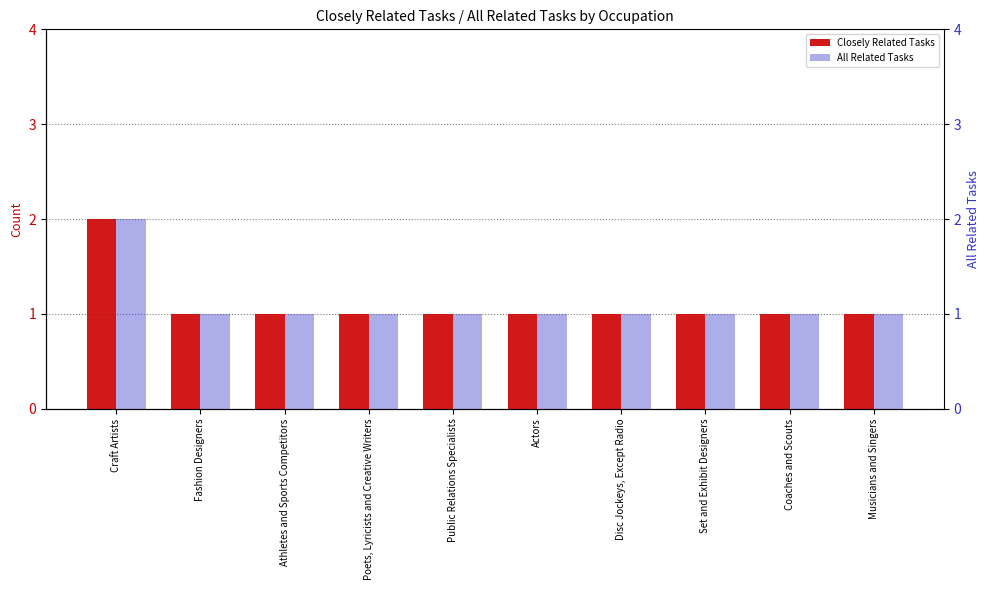

What is the value of the Closely Related Tasks bar at the 6th from the left?

1